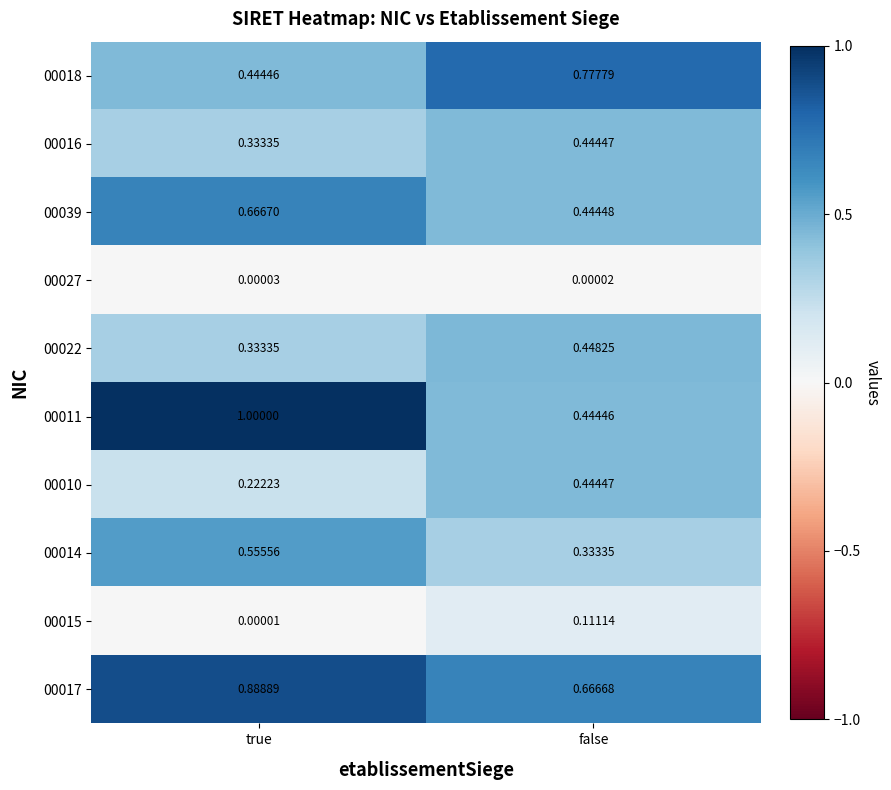

At which category is the sum across all series the highest?

true